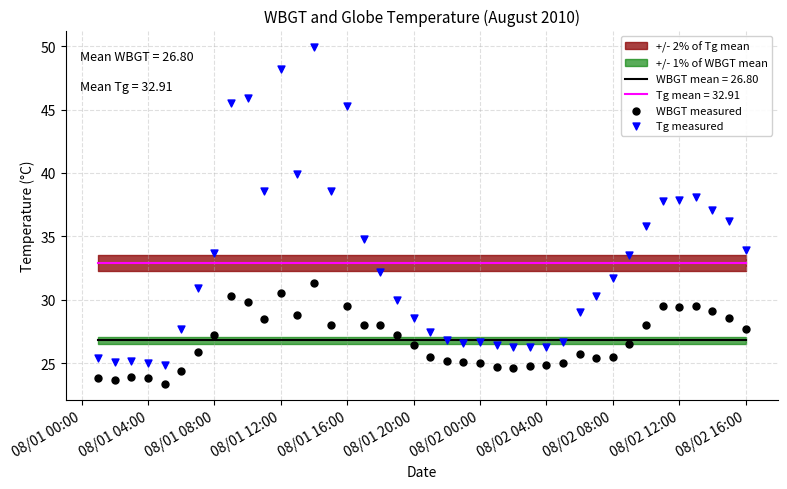

True or false: Tg mean = 32.91 and WBGT mean = 26.80 intersect in this chart.

False